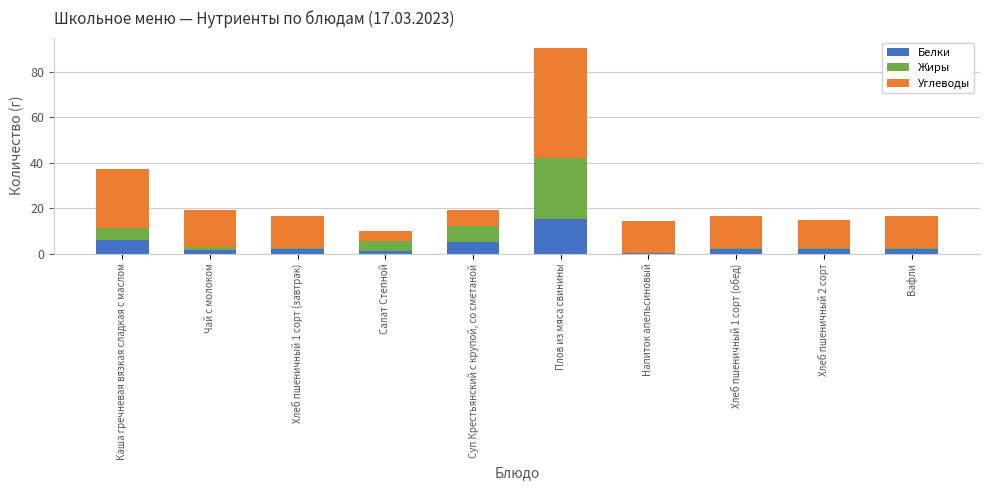

Are the bars horizontal?

No